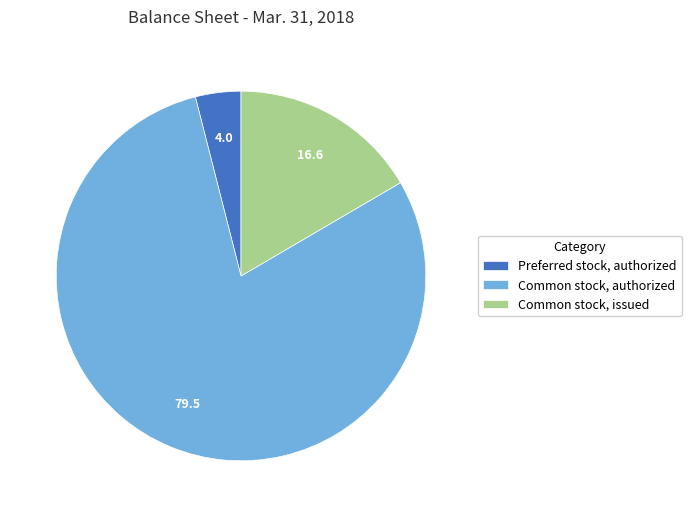

Is there any slice that represents more than half of the pie?

Yes